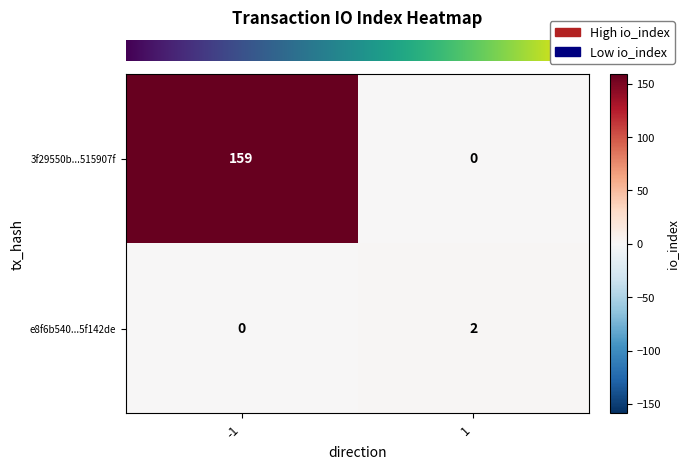

Reading left to right, extract all data points from this chart.

3f29550b...515907f: -1=159	1=0
e8f6b540...5f142de: -1=0	1=2